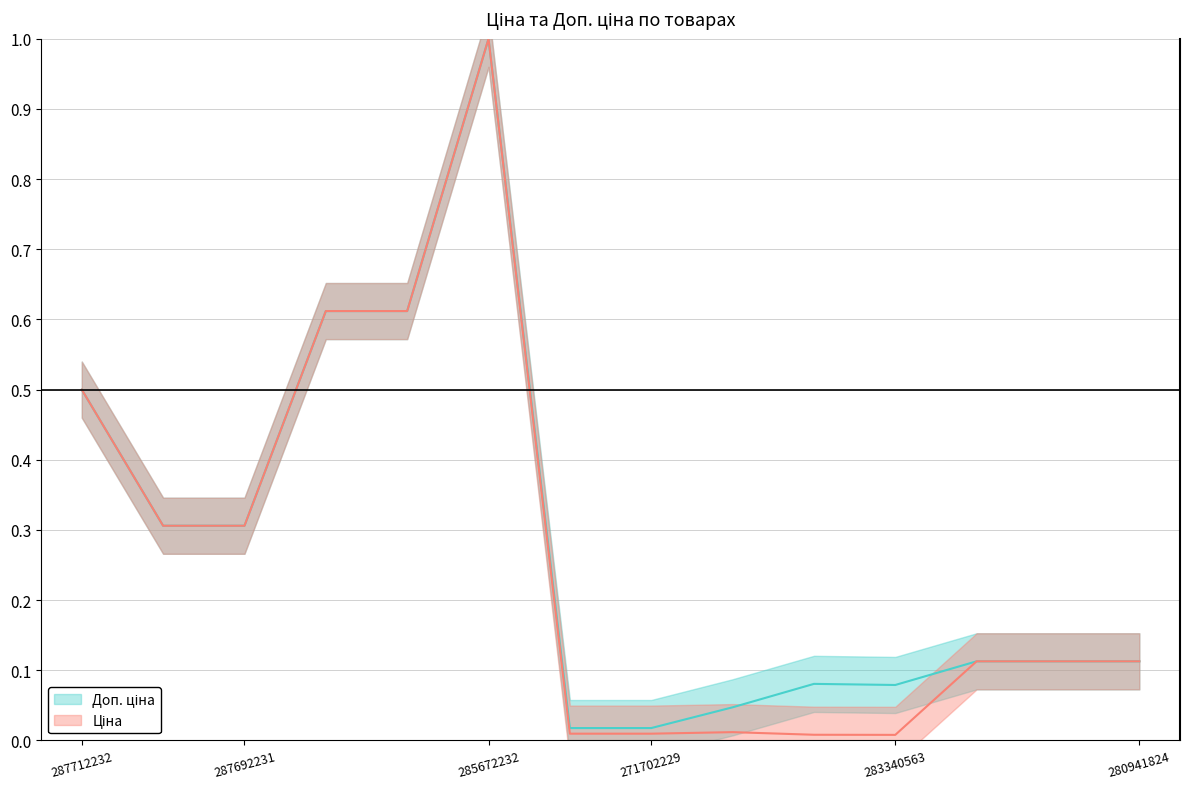

Reading left to right, what are all the values shown in this chart?

Ціна: 287712232=0.5	287692233=0.3	287692231=0.3	285652233=0.6	285652231=0.6	285672232=1.0	271702230=0.0	271702229=0.0	283280563=0.0	283370563=0.0	283340563=0.0	280941901=0.1	280941856=0.1	280941824=0.1
Доп. ціна: 287712232=0.5	287692233=0.3	287692231=0.3	285652233=0.6	285652231=0.6	285672232=1.0	271702230=0.0	271702229=0.0	283280563=0.0	283370563=0.1	283340563=0.1	280941901=0.1	280941856=0.1	280941824=0.1